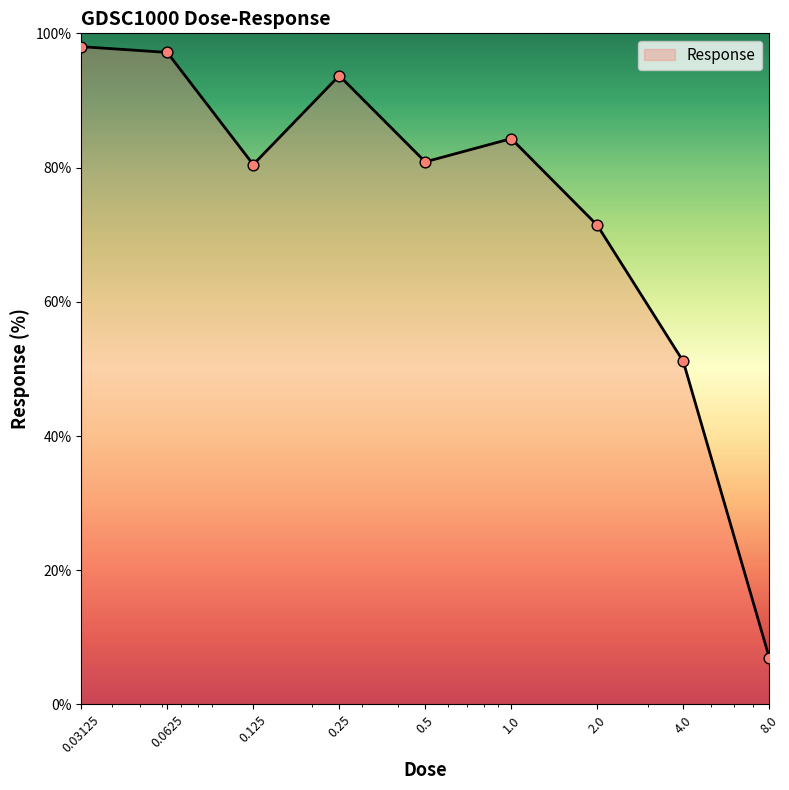

What is the minimum value shown in the chart?

7.0